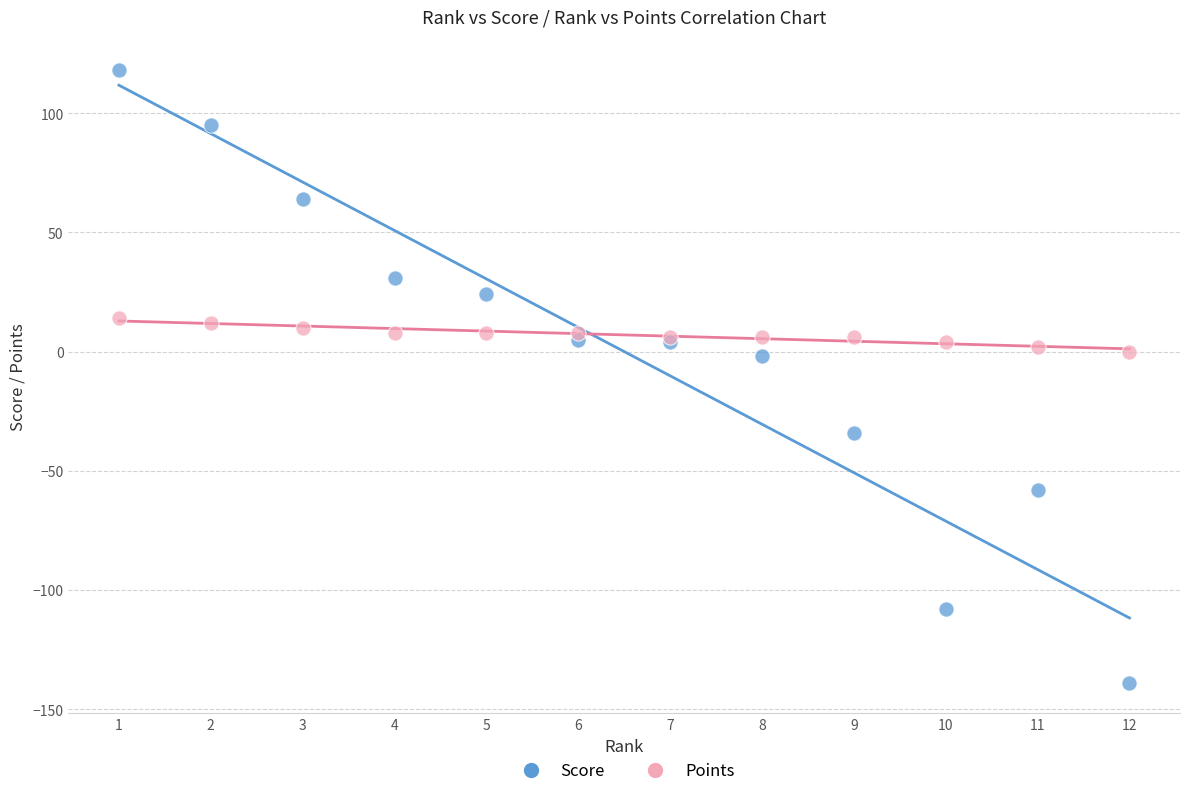

Which series contains the lowest Y value?

Score